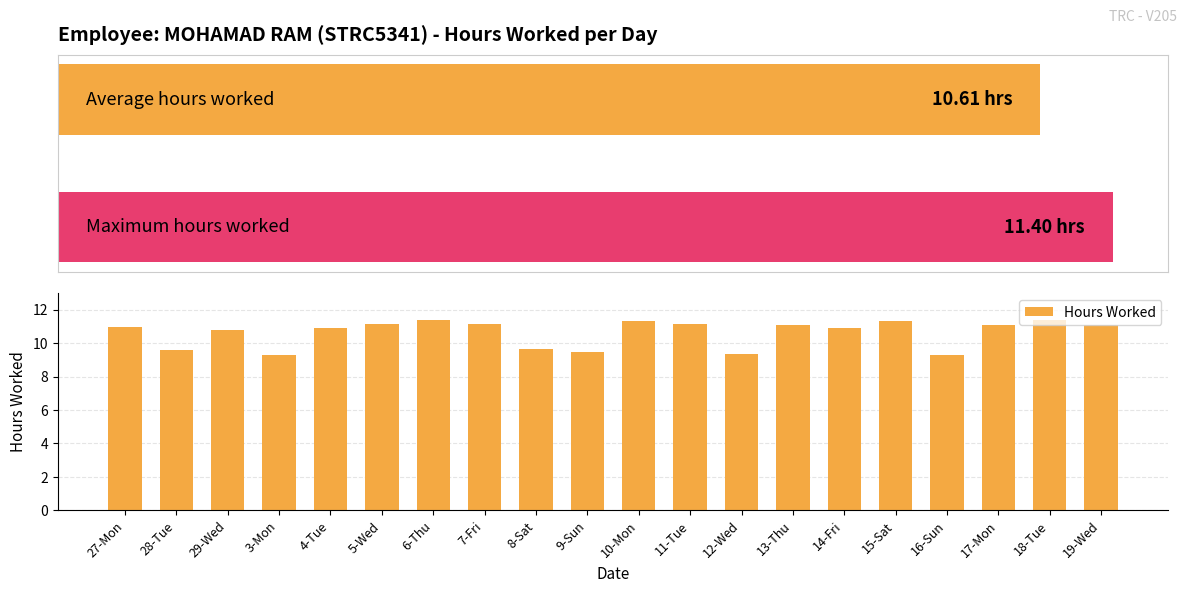

What is the difference between the values at 4-Tue and 8-Sat?

1.3